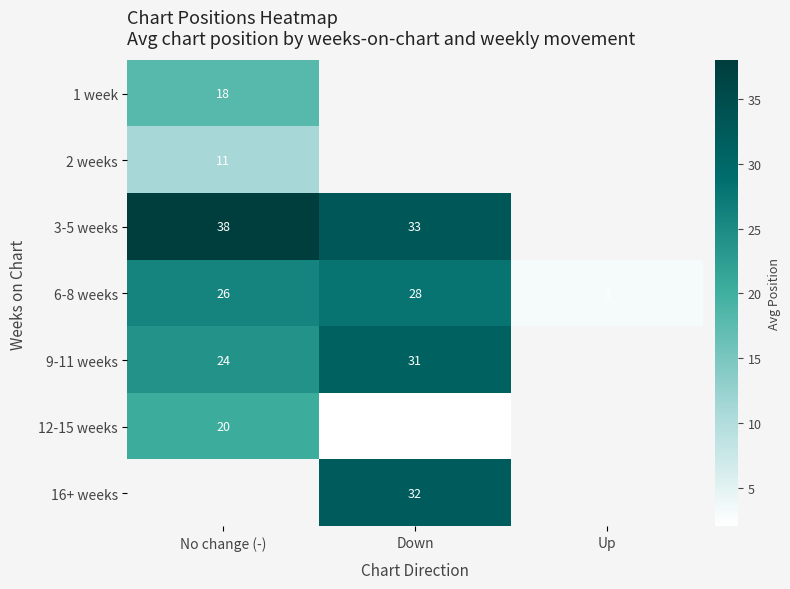

Rank the categories by 6-8 weeks value from highest to lowest.

Down, No change (-), Up